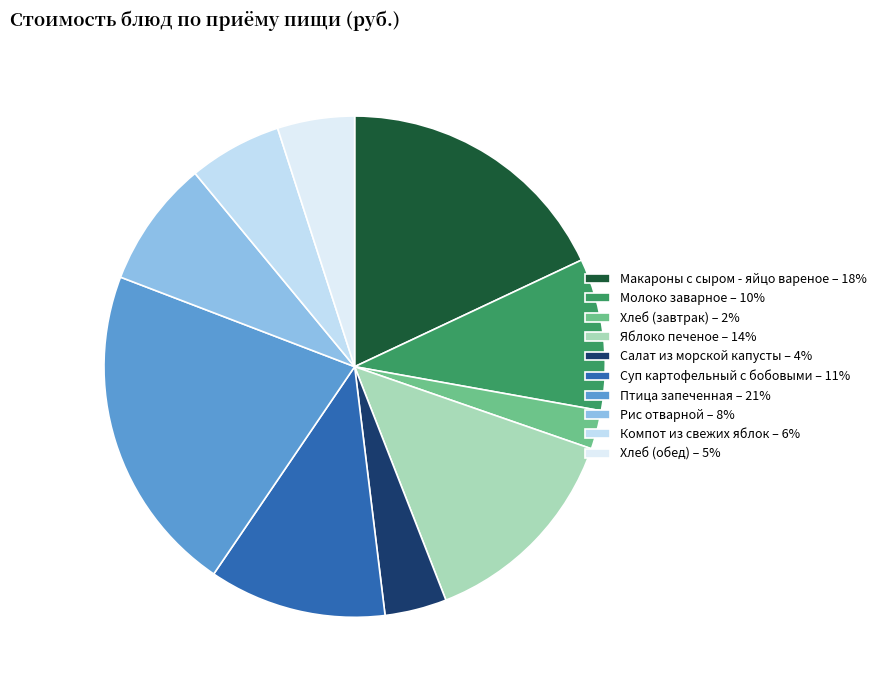

To the nearest percent, what portion does Яблоко печеное represent?

14%